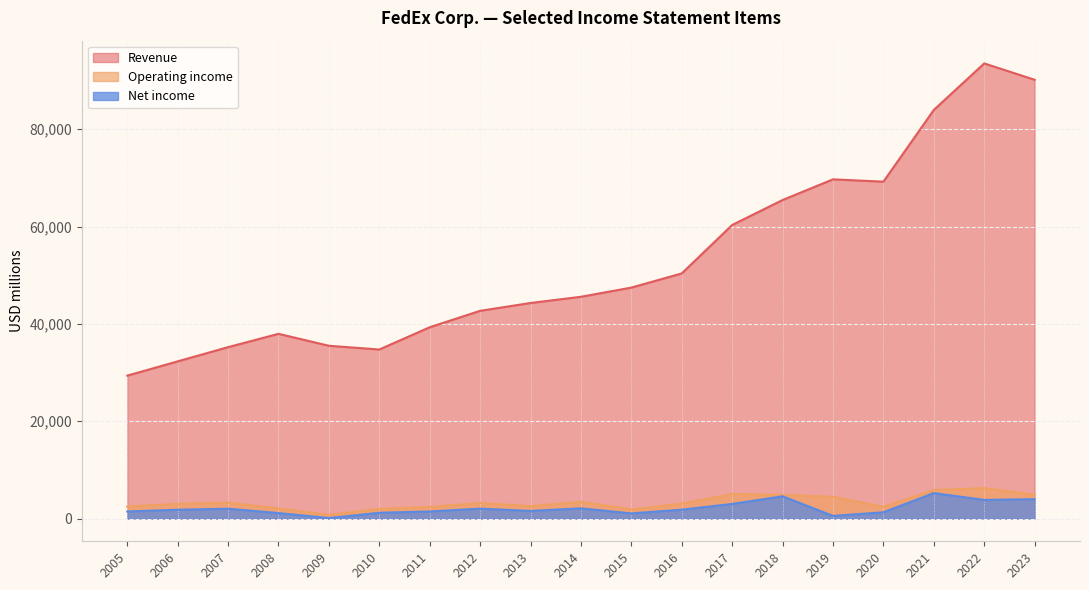

List the labels in order of Net income value, largest first.

2021, 2018, 2023, 2022, 2017, 2014, 2012, 2007, 2016, 2006, 2013, 2011, 2005, 2020, 2010, 2008, 2015, 2019, 2009